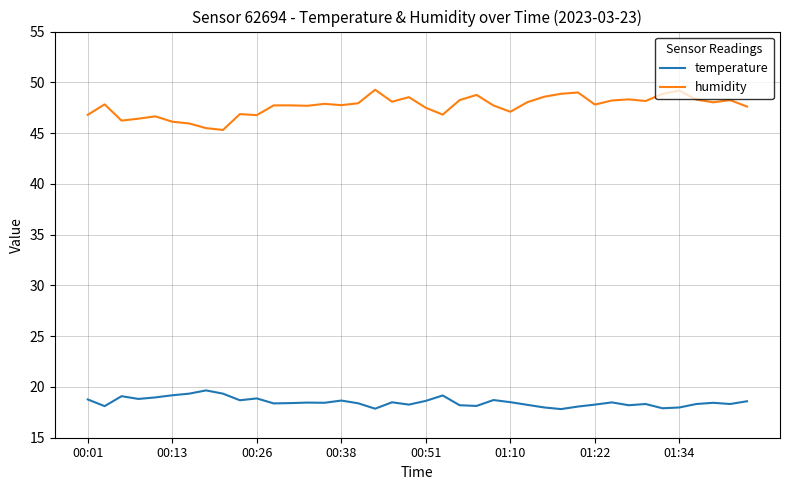

What is the average value of the temperature series?

18.5